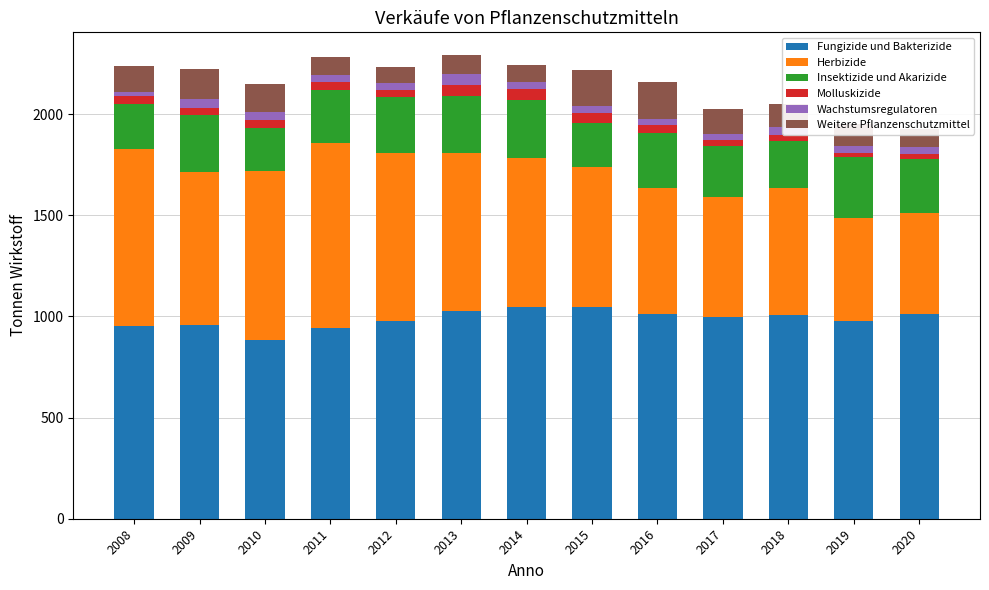

The value of Fungizide und Bakterizide at 2014 is 623.1. True or false?

False